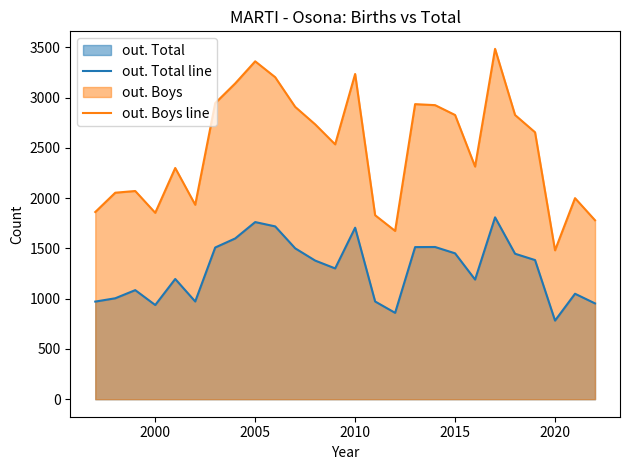

What is the difference between the maximum and second lowest values in the out. Boys line series?

1811